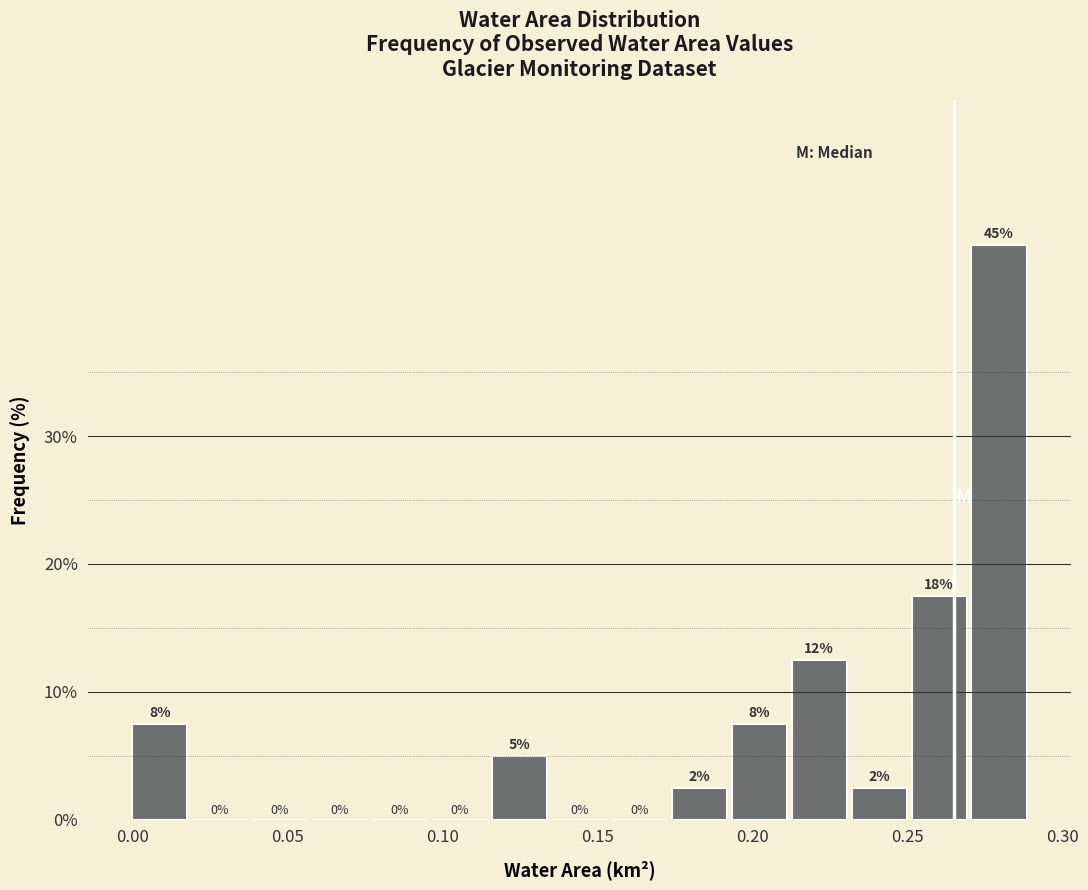

Around what value on the x-axis is the tallest bar? Give the approximate position of its centre, as read against the axis.

0.280